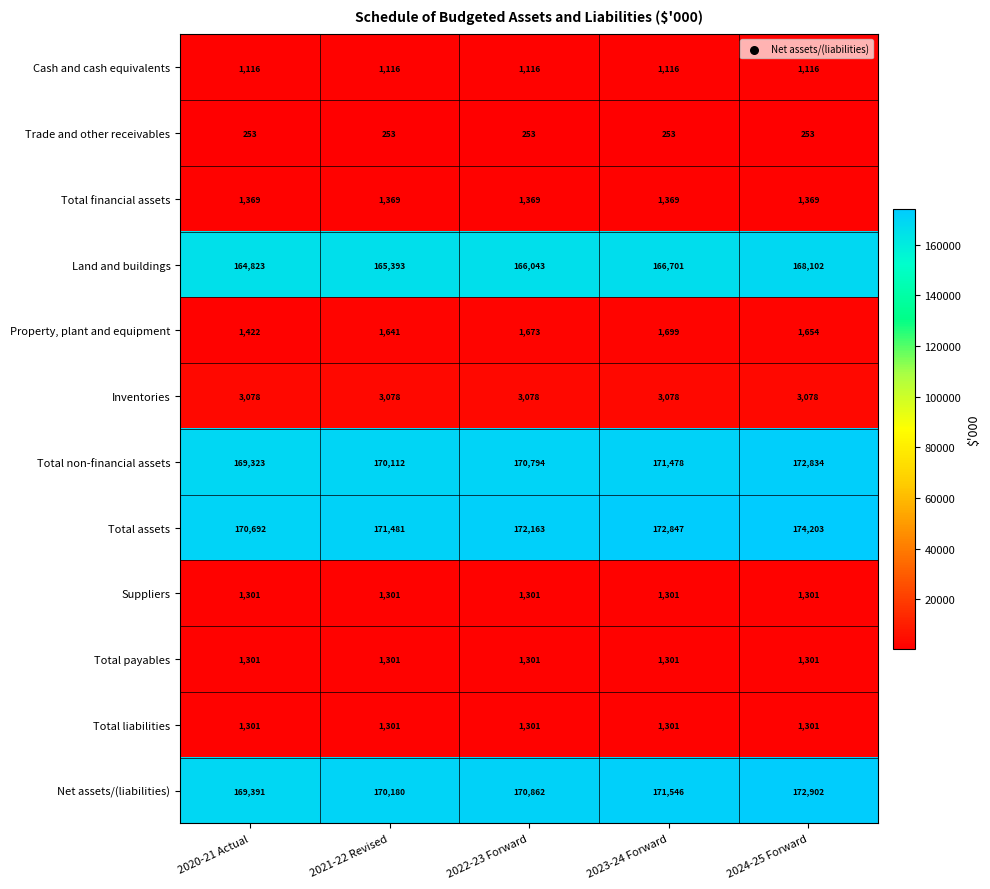

What is the minimum value shown in the chart?

253